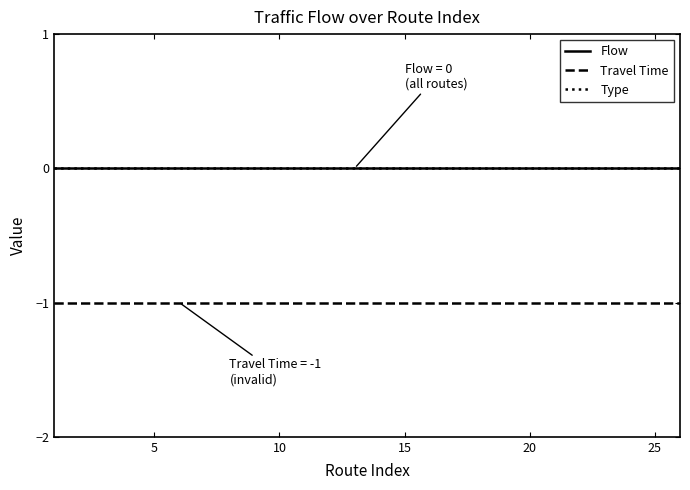

True or false: Flow has more than 1 interior local peaks.

False